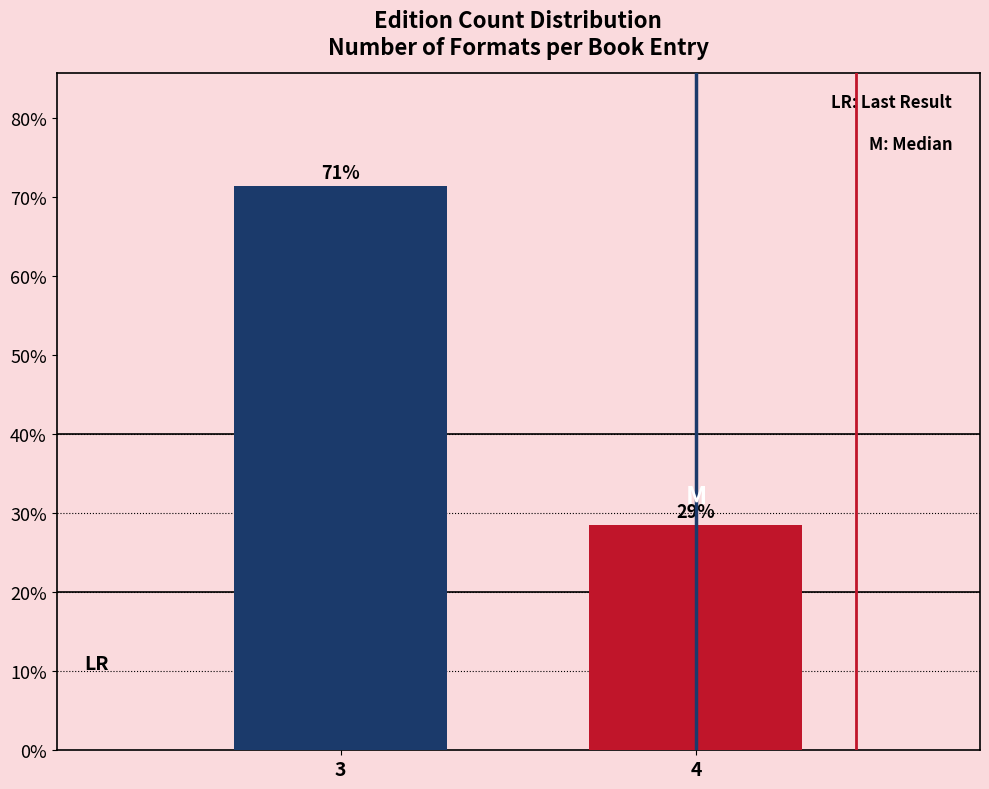

Does the chart contain any negative values?

No